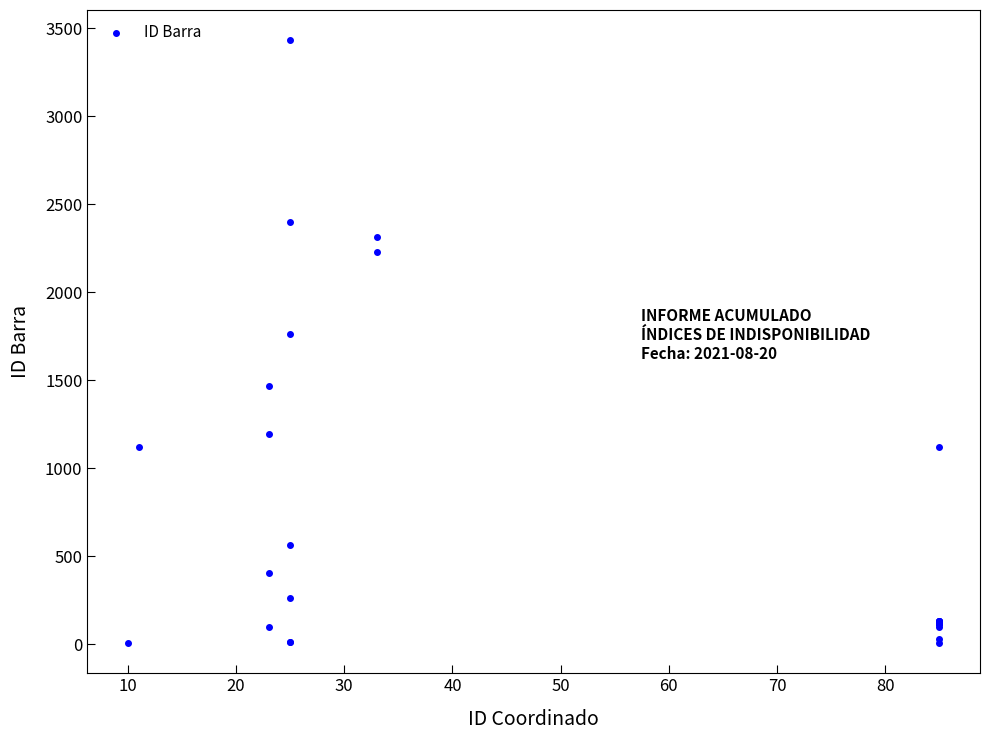

What Y value in the scatter plot is closest to 1719?

1763